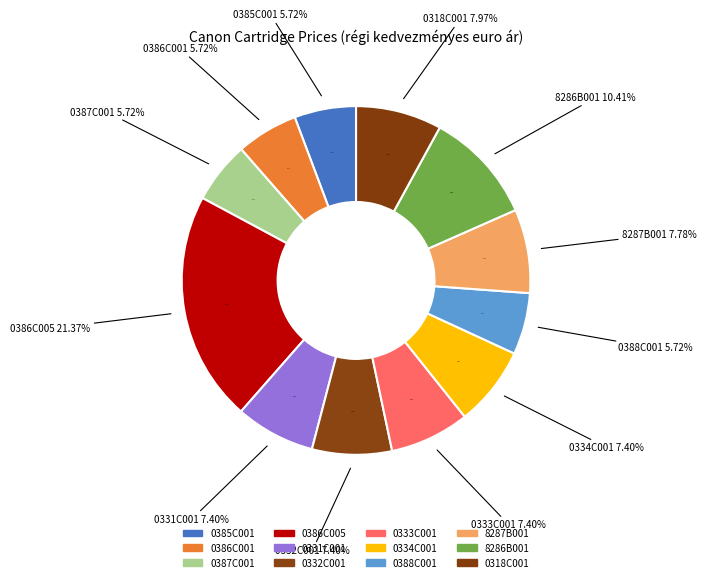

Does 0386C005 account for over 50% of the chart?

No